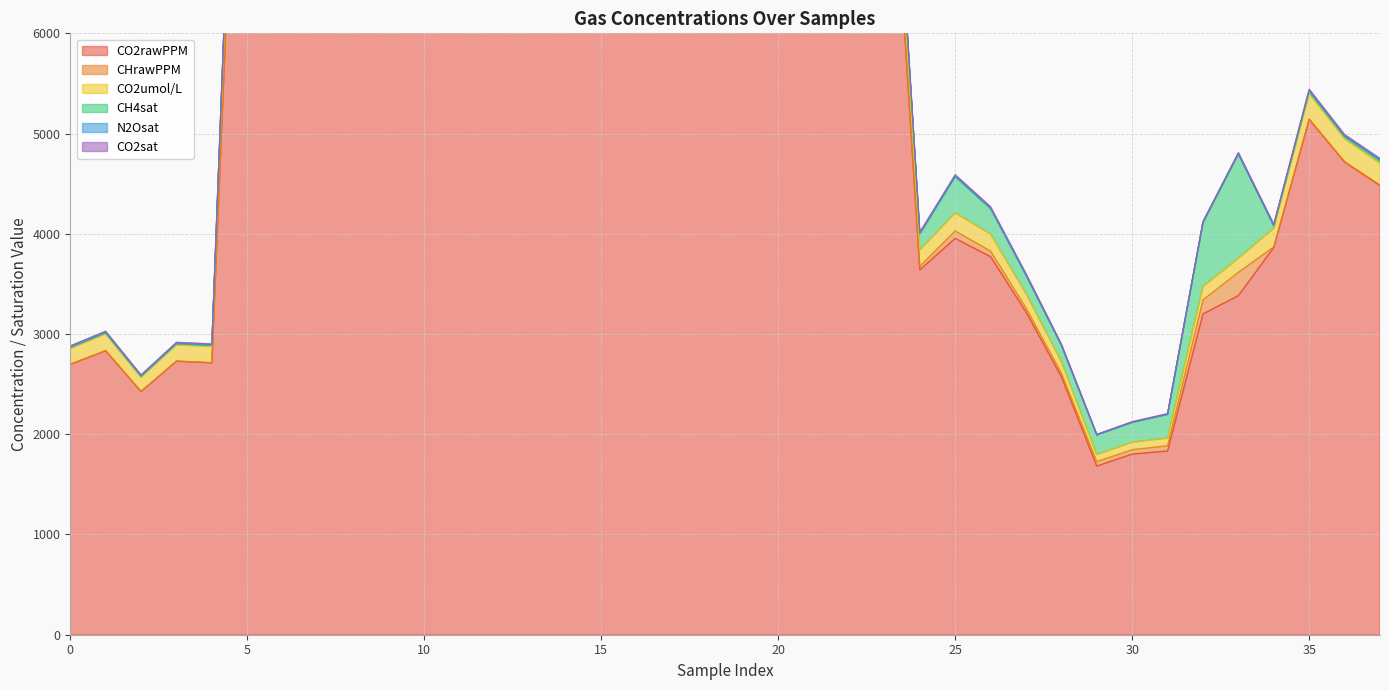

True or false: CO2sat and CO2rawPPM cross at least once.

False